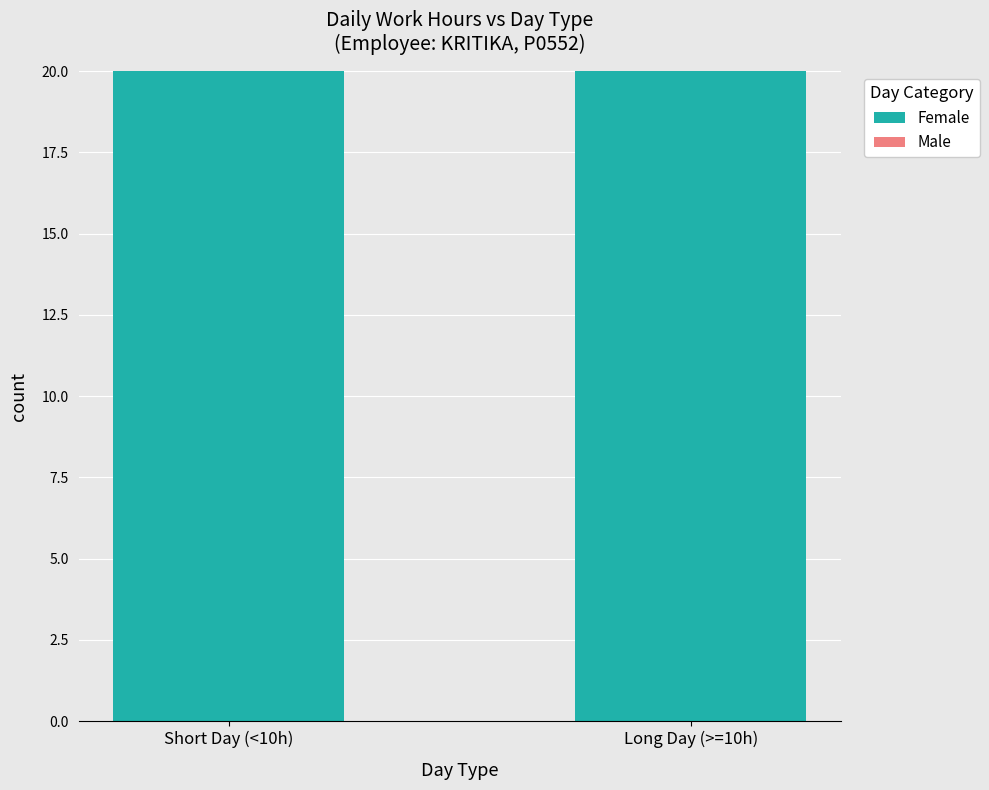

What is the label of the 1st bar from the left?

Short Day (<10h)